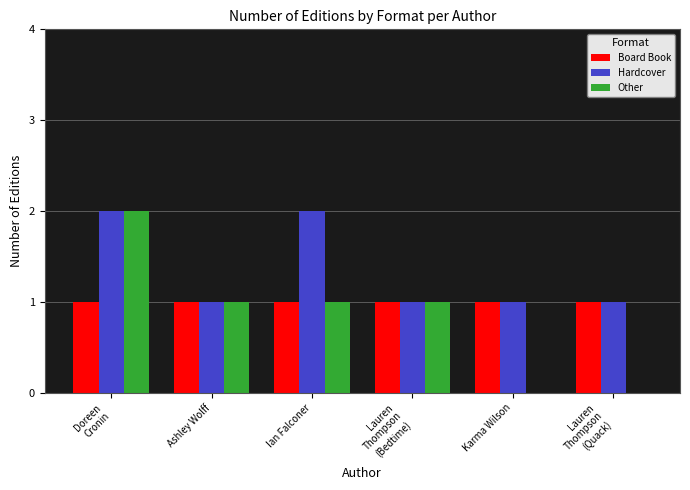

Between Ashley Wolff and Karma Wilson, which series saw the biggest shift?

Other